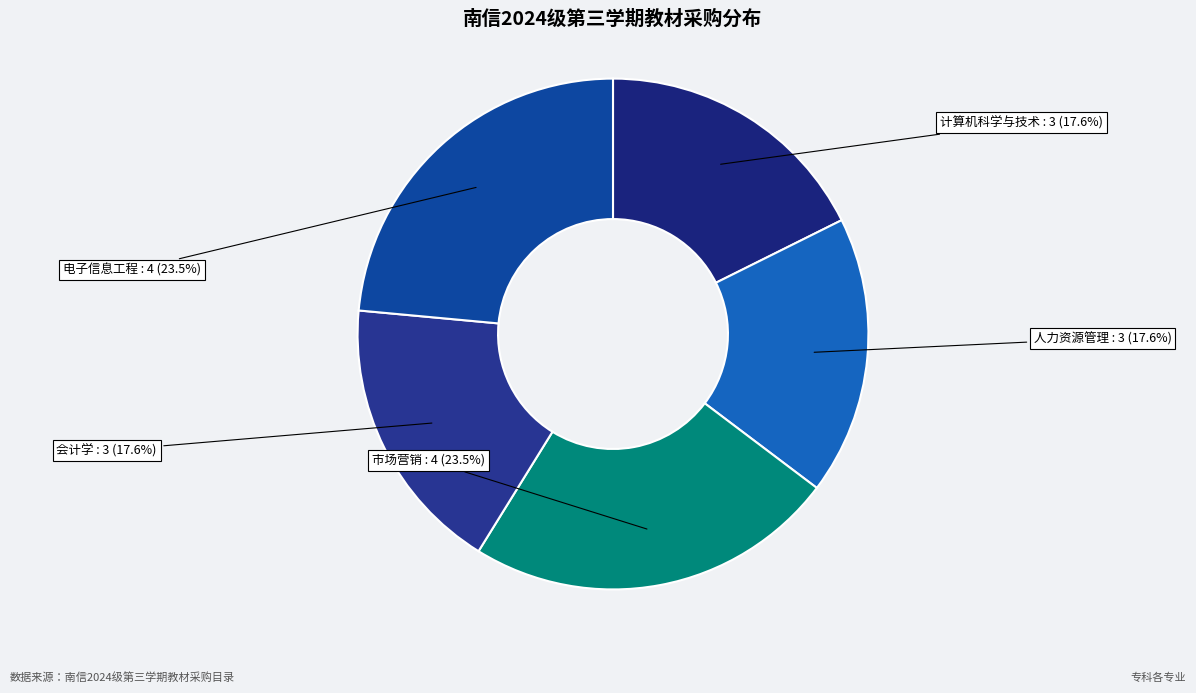

How many segments does this pie chart have?

5